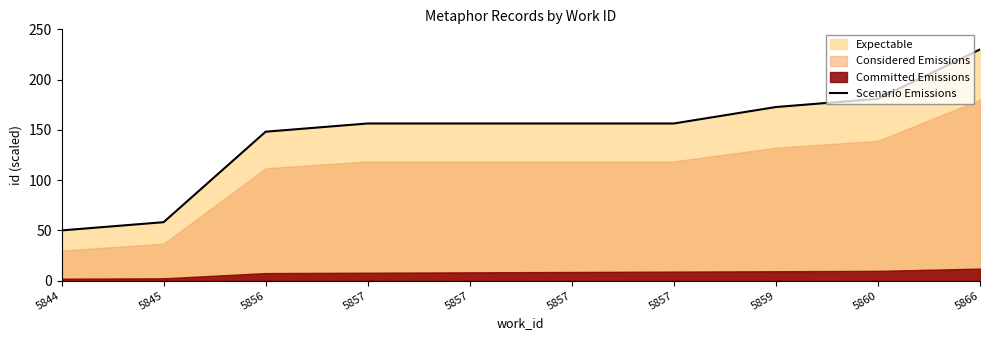

Which category has the highest value across all series?

5866